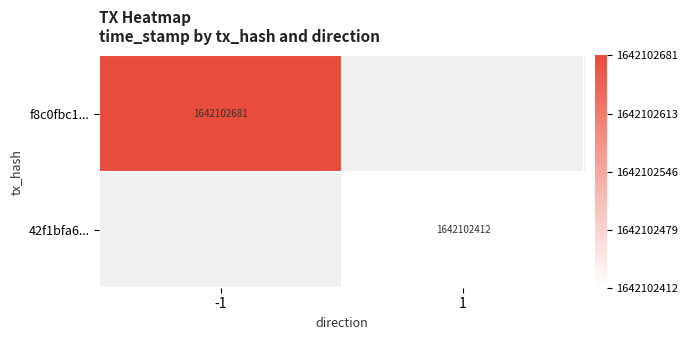

Which series has the largest total across all categories?

f8c0fbc11fad94028d42ef67bcd954d88a77dc2